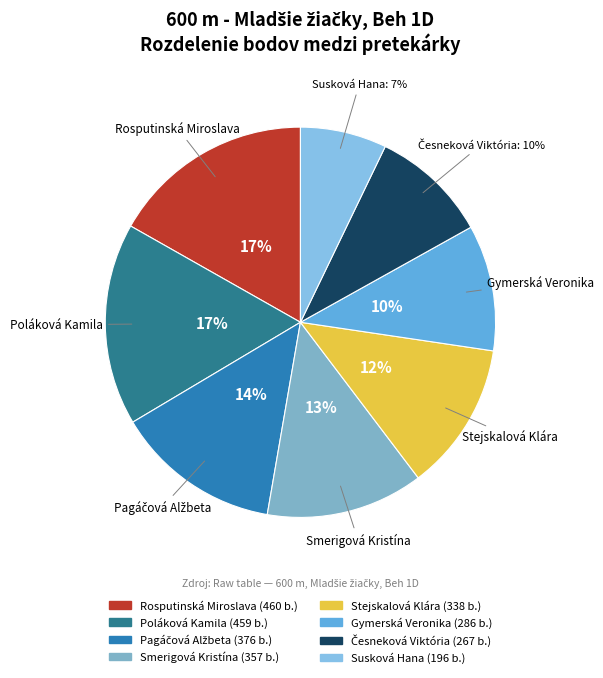

Which has a higher value, Rosputinská Miroslava or Stejskalová Klára?

Rosputinská Miroslava